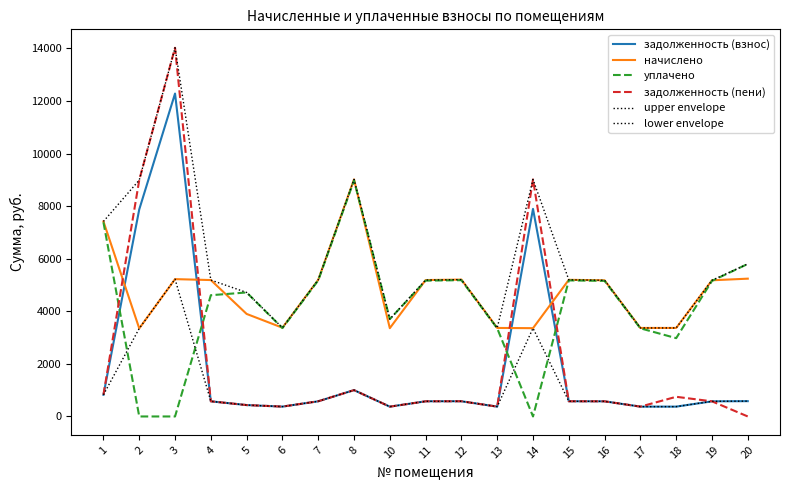

What is the maximum value for lower envelope?

5223.2